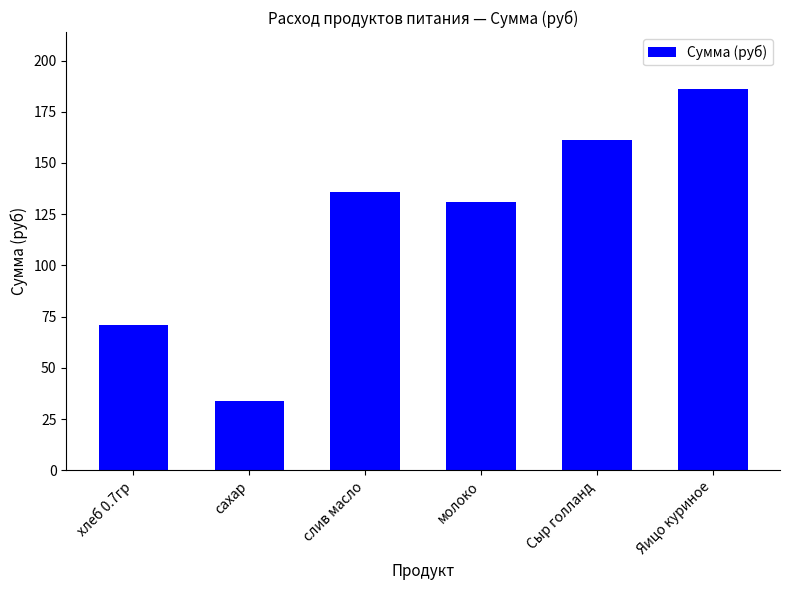

Reading right to left, extract all data points from this chart.

186.0	161.2	131.1	136.1	34.1	70.9